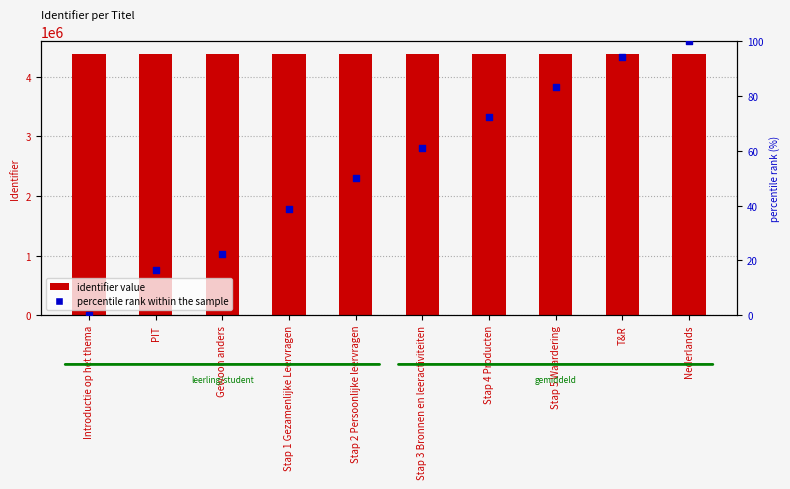

Which series reaches the maximum Y coordinate?

identifier value